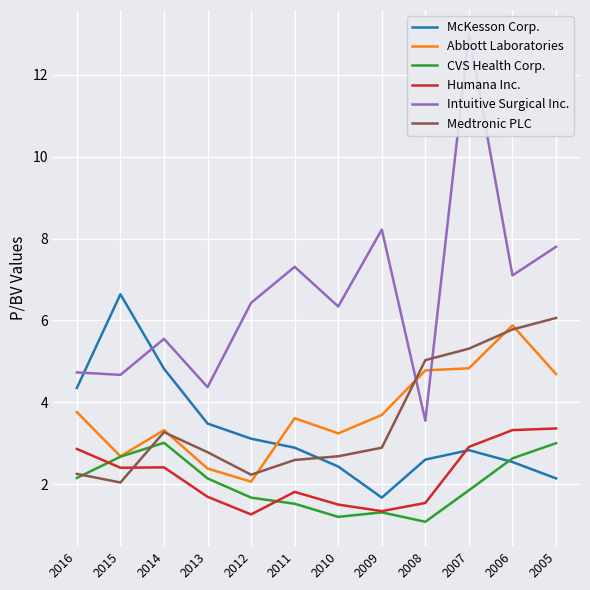

Rank the series by their maximum value, from lowest to highest.

CVS Health Corp., Humana Inc., Abbott Laboratories, Medtronic PLC, McKesson Corp., Intuitive Surgical Inc.